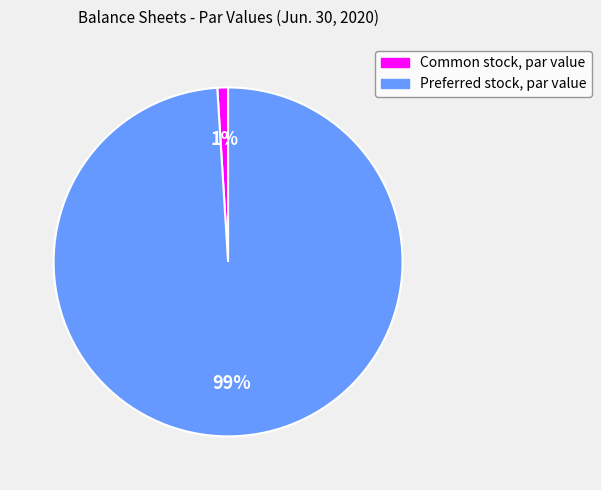

Count the number of slices in the pie.

2